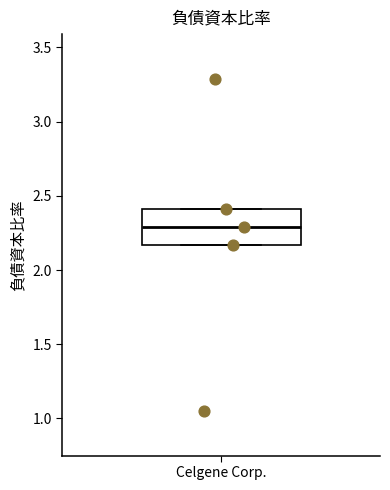

Transcribe this box plot: give where the median line is, the range the box spans, and where the two whiskers end, as read against the y-axis. The values are not printed on the chart, so give them approximately, as read against the axis.

median 2.30, box 2.15 to 2.40, whiskers 2.15 to 2.40